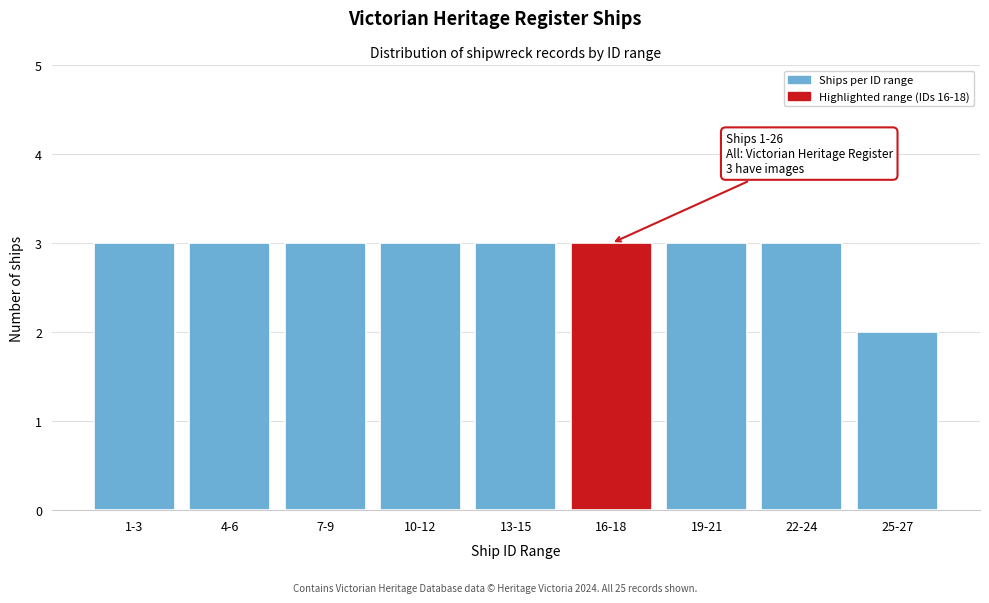

Reading left to right, transcribe all the data shown in this chart.

3	3	3	3	3	3	3	3	2